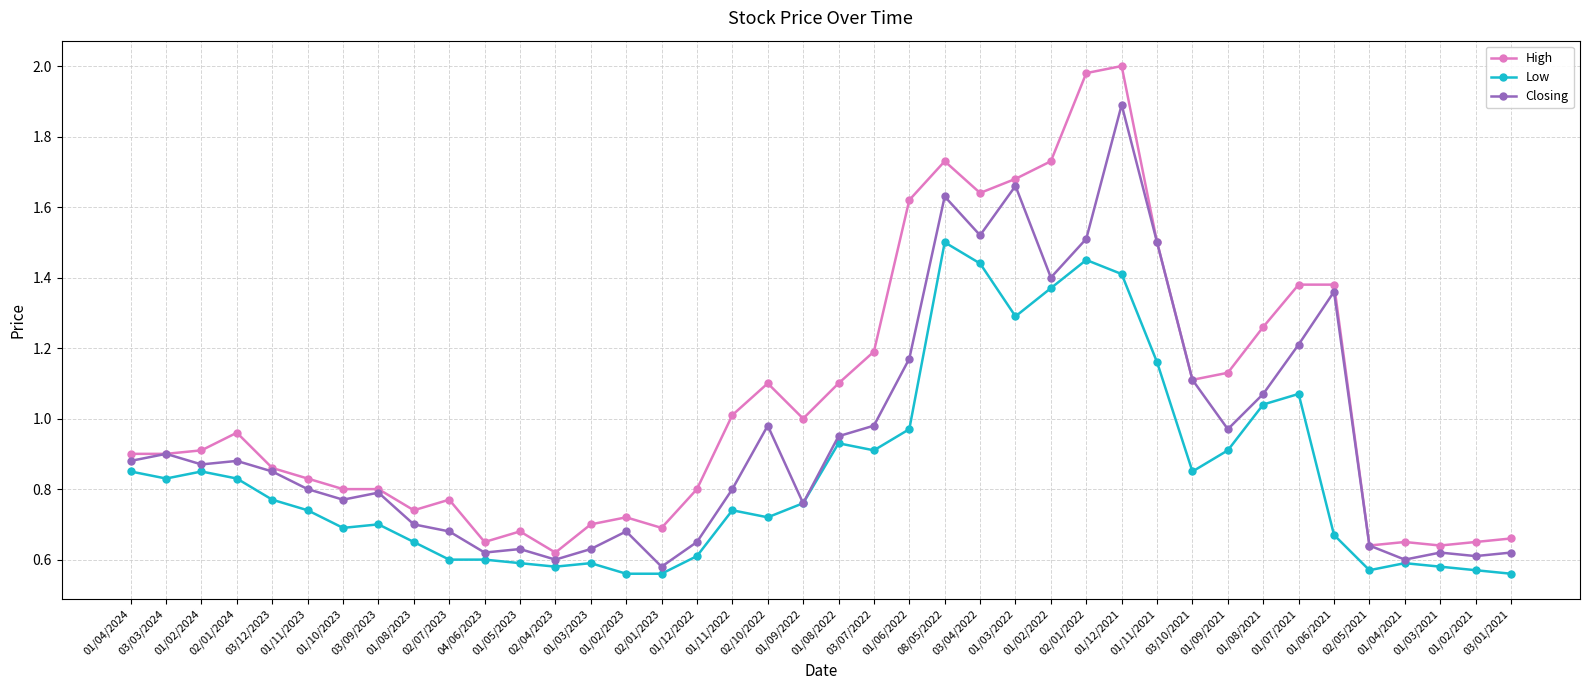

Does the chart have visible grid lines?

Yes